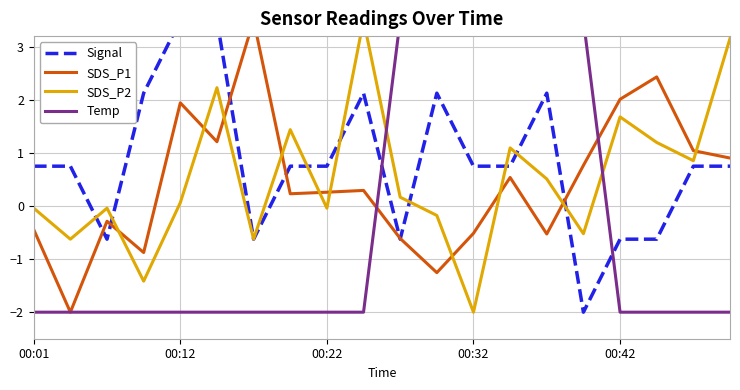

How many categories are shown in the chart?

20